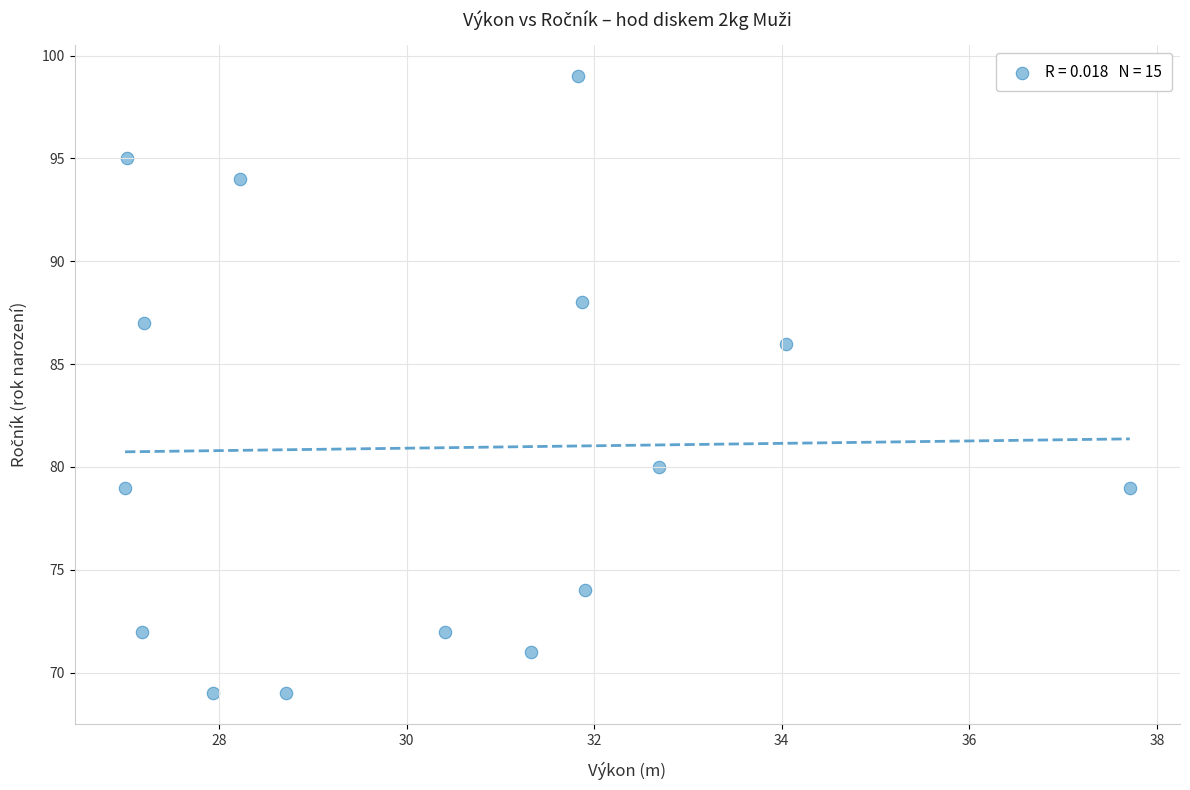

What is the range of Y values (max minus min)?

30